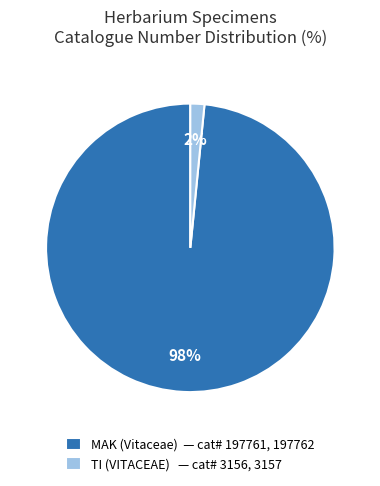

To the nearest percent, what percentage of the pie is TI (VITACEAE) — cat# 3156, 3157?

2%